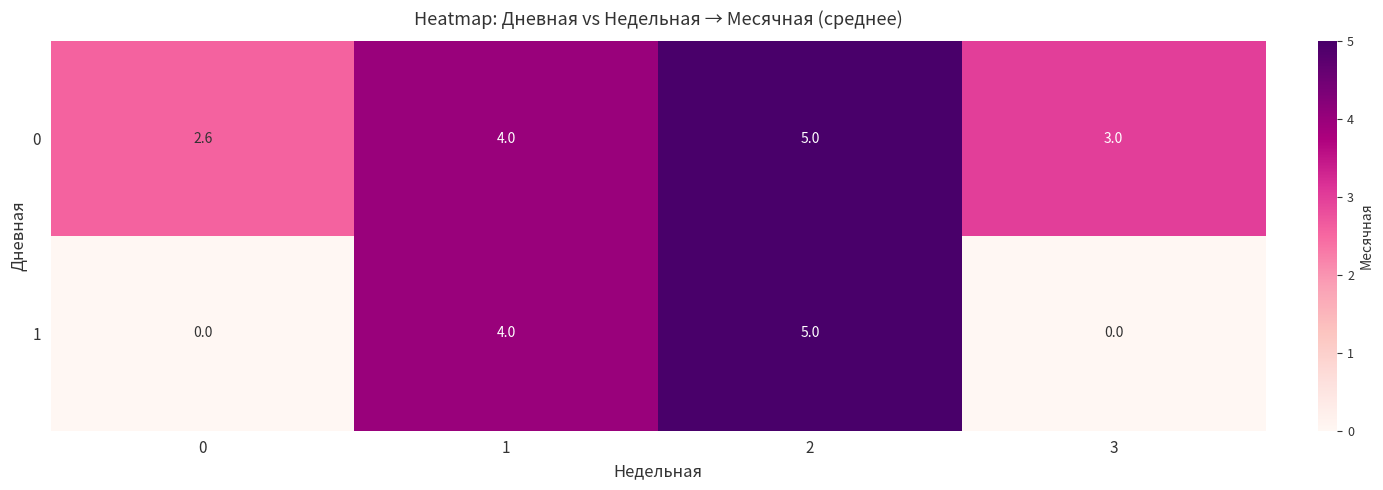

Count the 0 values in the range 3 to 5.

3